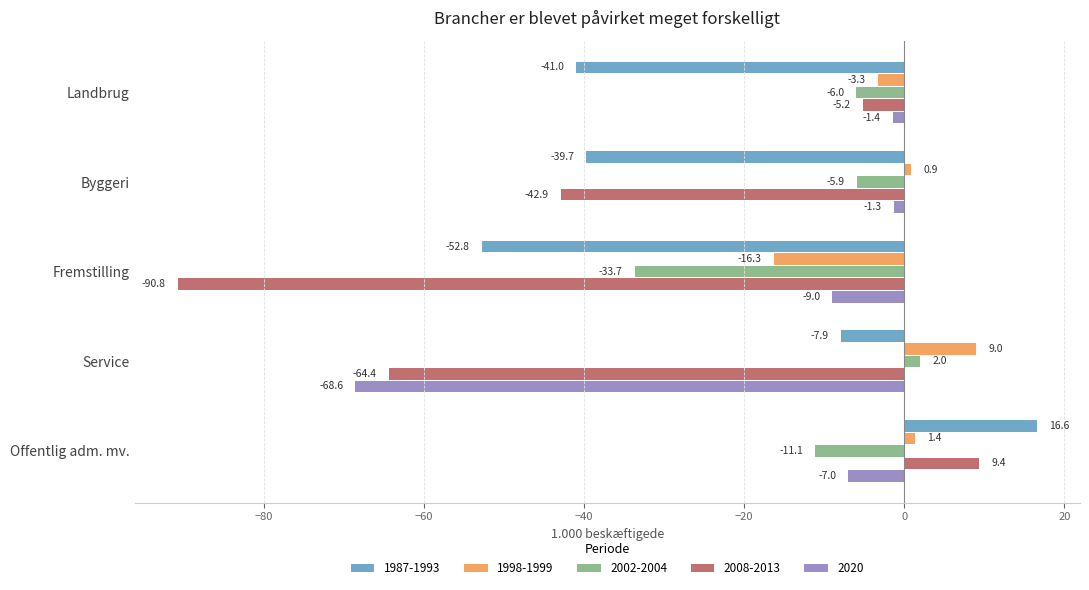

How many values in 1987-1993 are below zero?

4